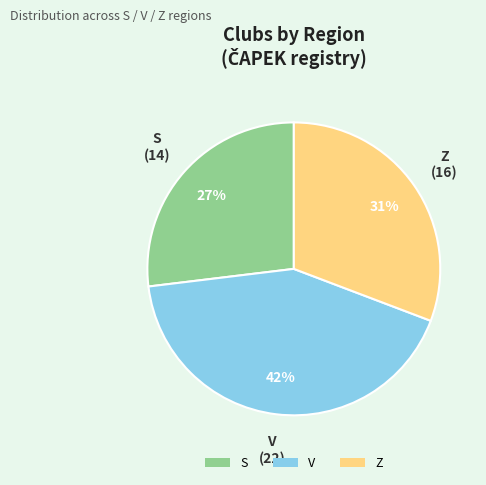

Is it true that V is 42% of the pie?

True